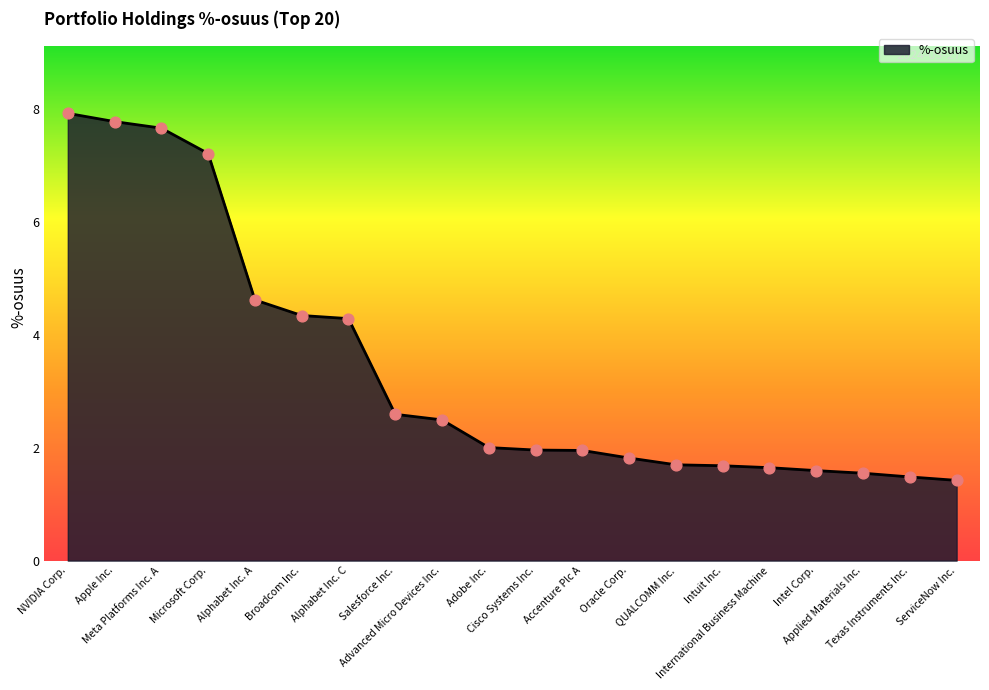

What is the greatest value displayed?

7.9